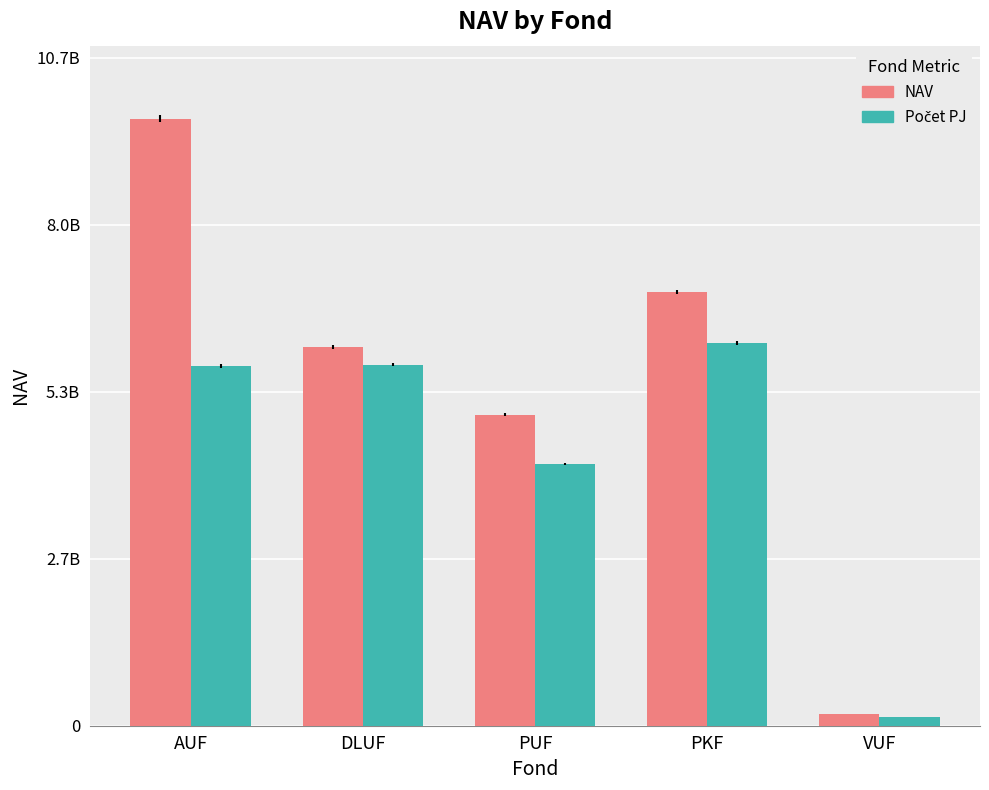

Which series changed the most between DLUF and PUF?

Počet PJ